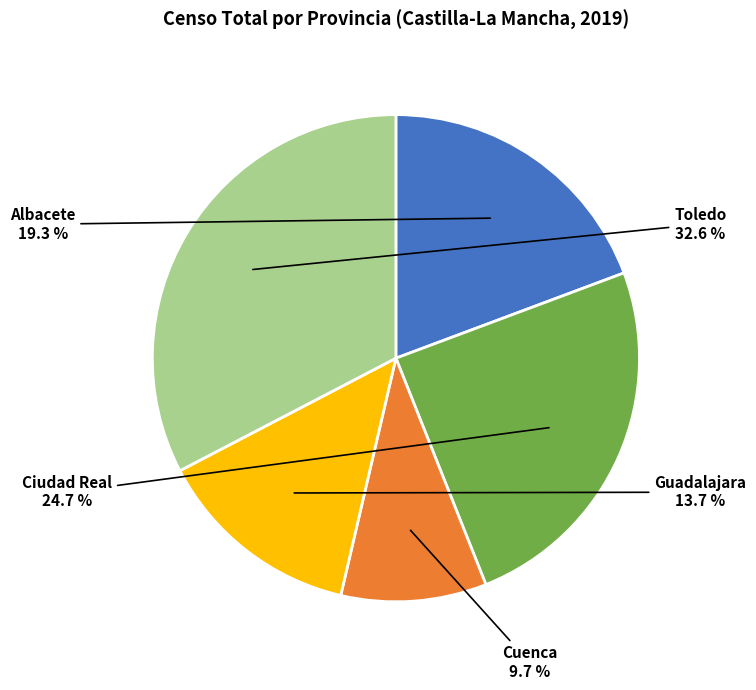

To the nearest percent, what is the average slice percentage?

20%